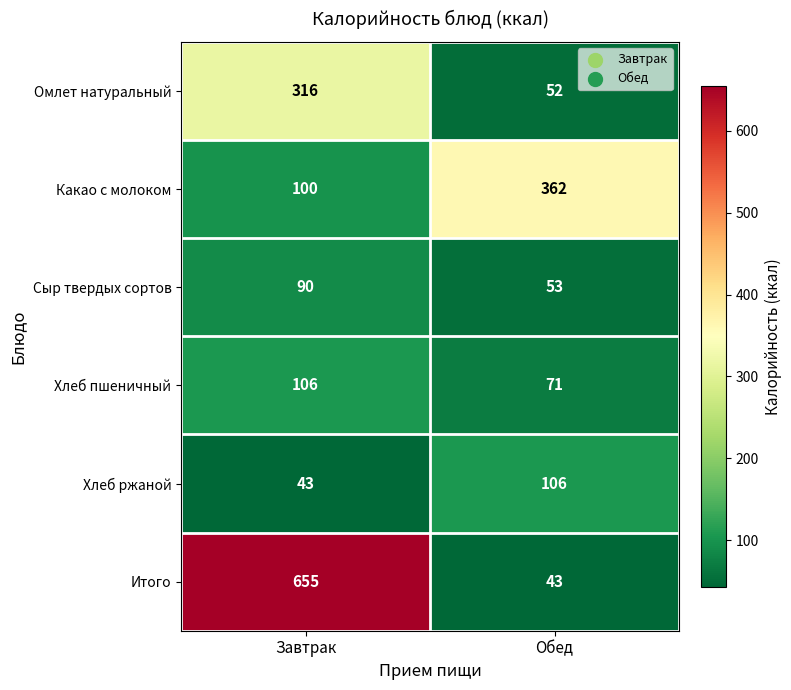

What is the greatest value displayed?

655